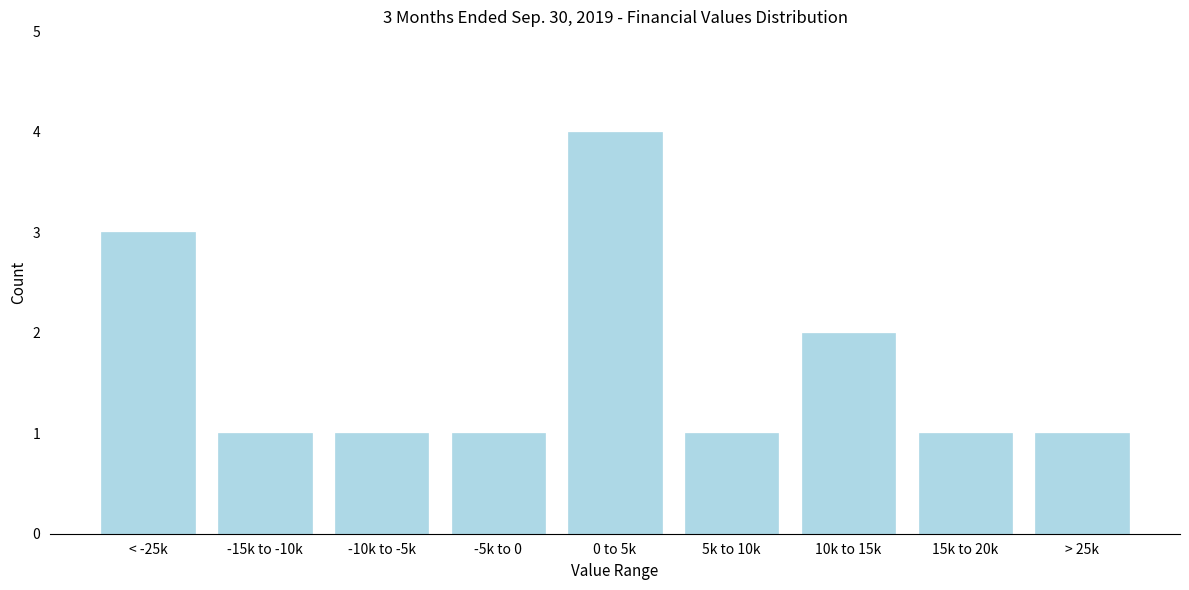

Reading left to right, extract all data points from this chart.

3	1	1	1	4	1	2	1	1